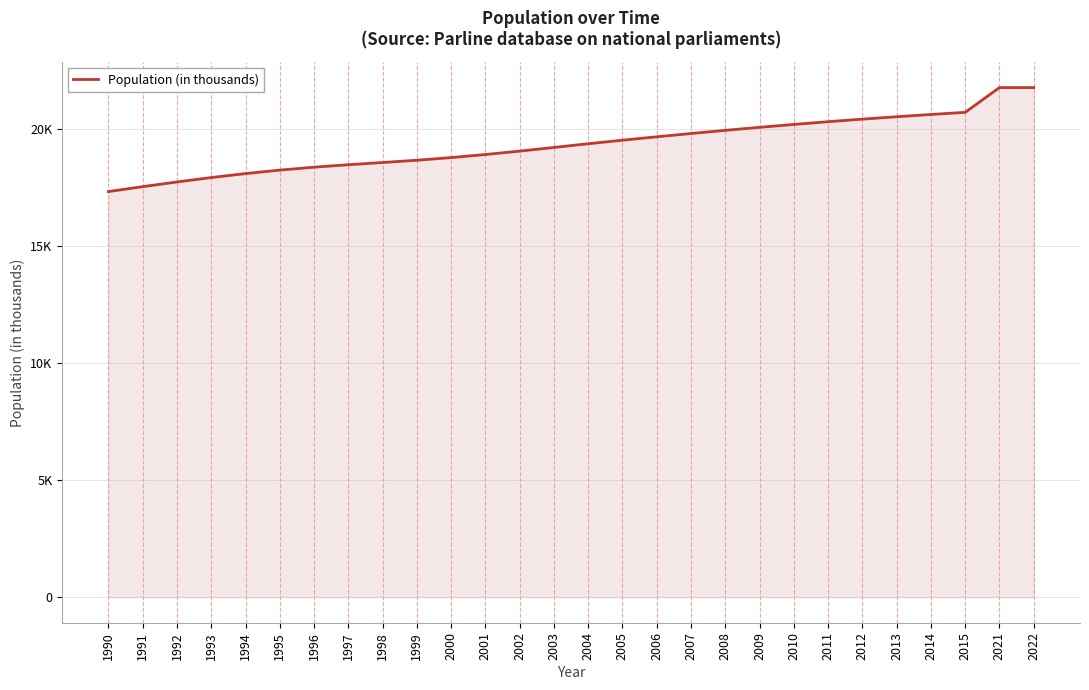

List the labels in order of value, smallest first.

1990, 1991, 1992, 1993, 1994, 1995, 1996, 1997, 1998, 1999, 2000, 2001, 2002, 2003, 2004, 2005, 2006, 2007, 2008, 2009, 2010, 2011, 2012, 2013, 2014, 2015, 2021, 2022